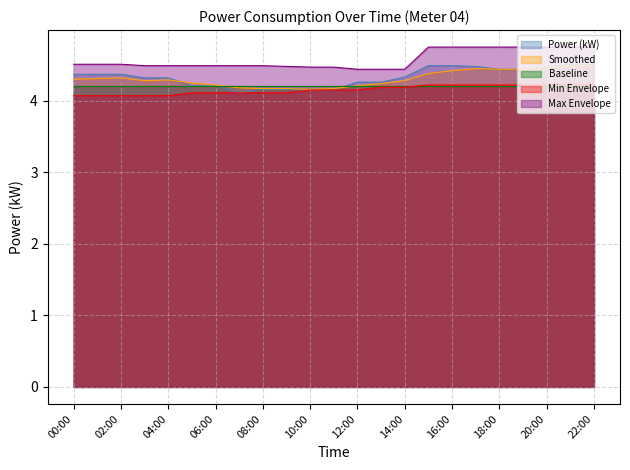

Rank the categories by Max Envelope value from lowest to highest.

12:00, 13:00, 14:00, 10:00, 11:00, 09:00, 03:00, 04:00, 05:00, 06:00, 07:00, 08:00, 00:00, 01:00, 02:00, 15:00, 16:00, 17:00, 18:00, 19:00, 20:00, 21:00, 22:00